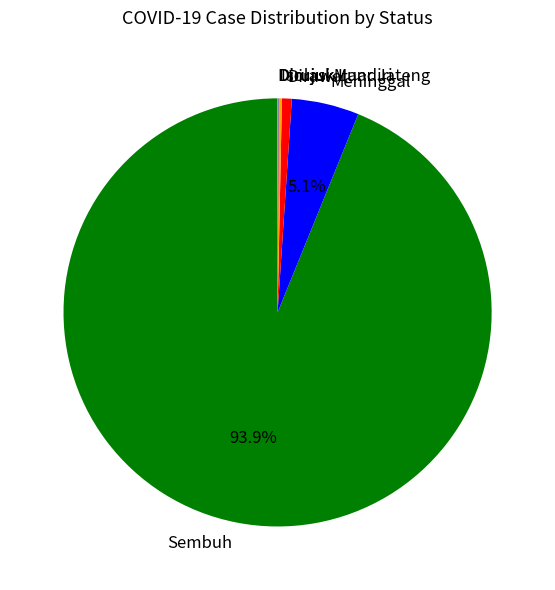

Is Sembuh the majority of the pie?

Yes